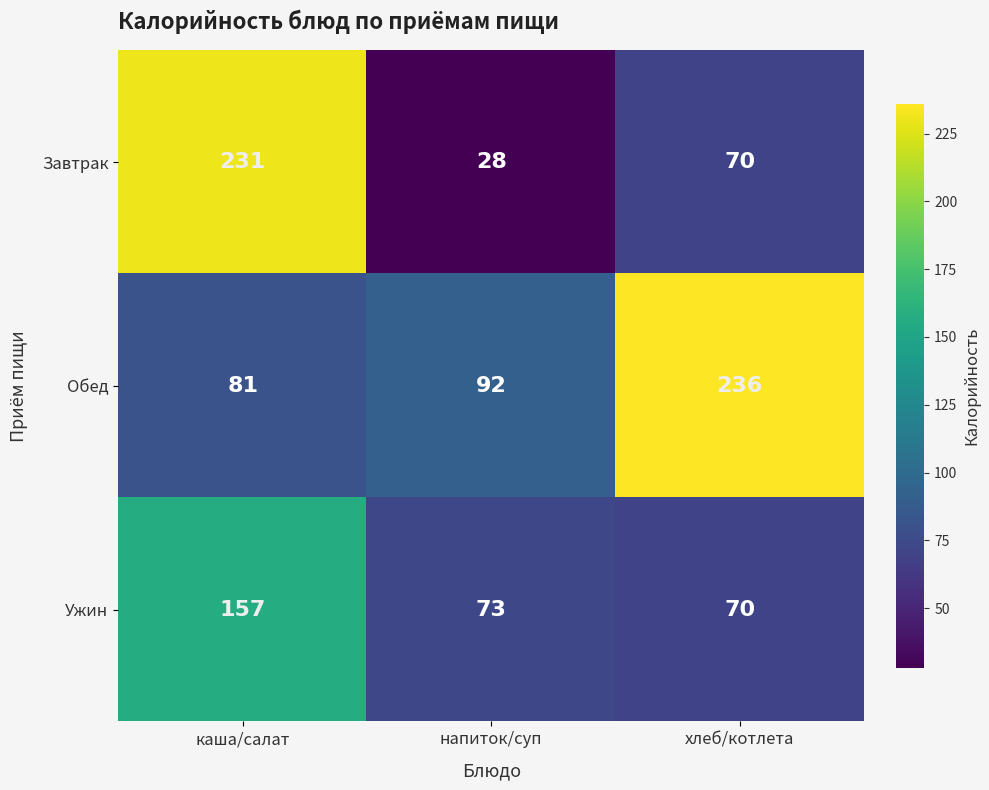

How many categories are shown in the chart?

3